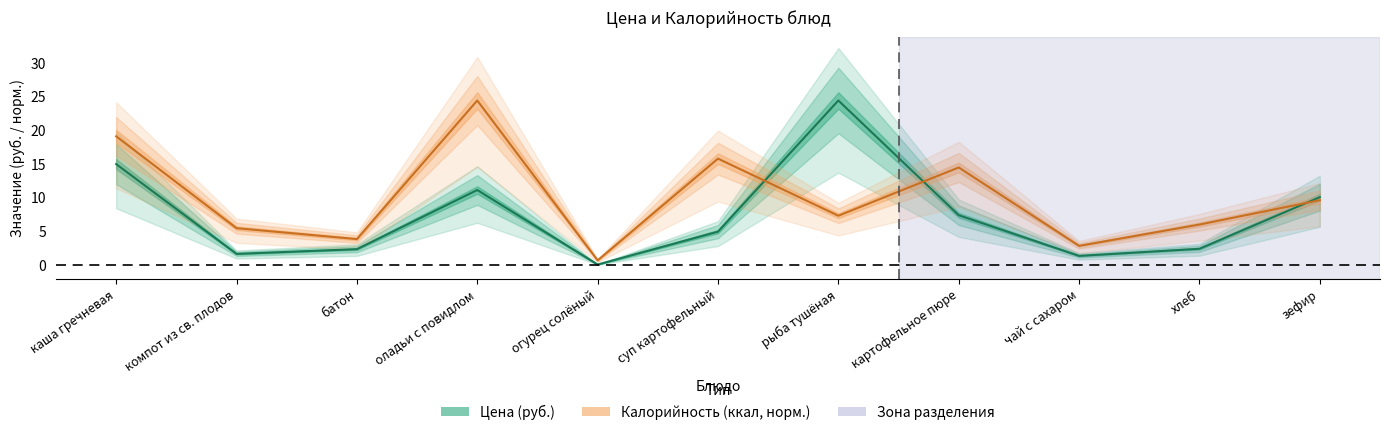

How many data points in Калорийность are less than 7?

5